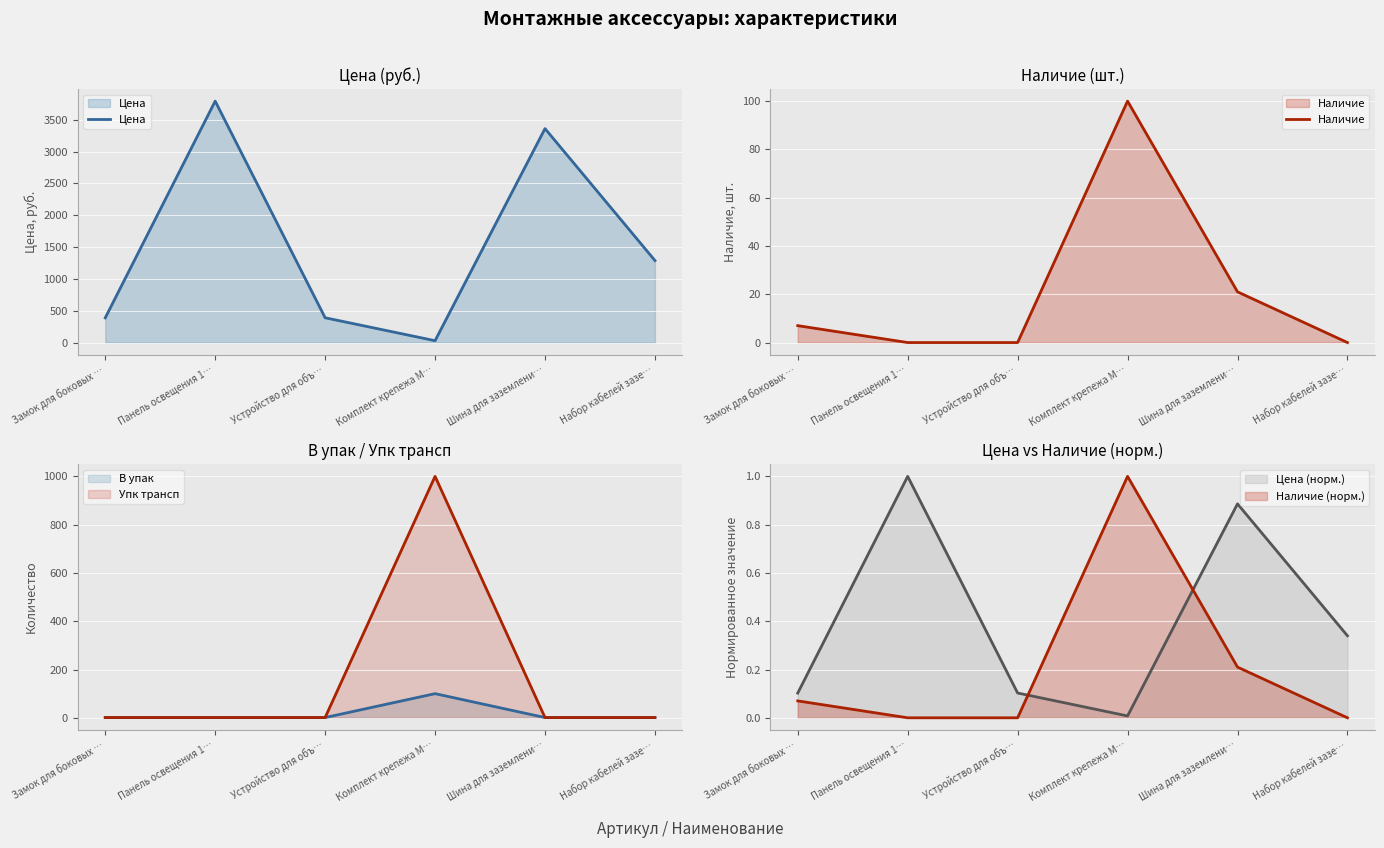

How many data points in Цена are above 1288?

3